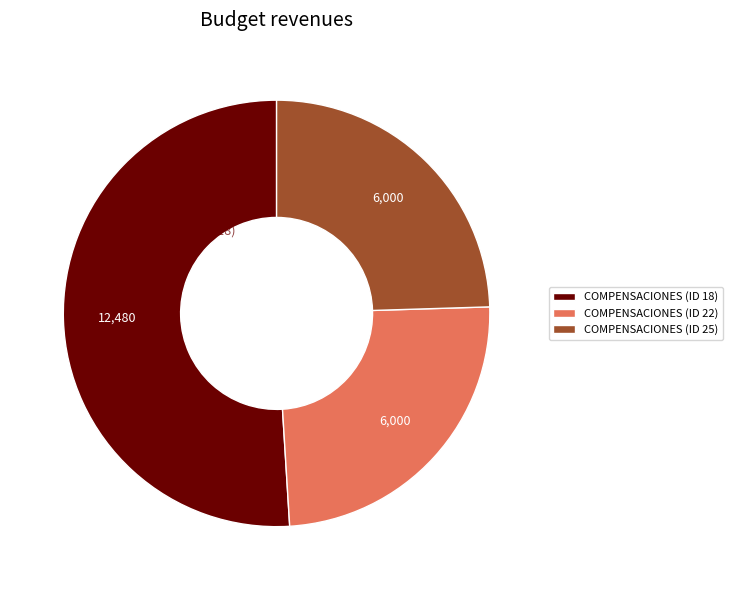

Is the sum of COMPENSACIONES (ID 22) and COMPENSACIONES (ID 25) greater than half?

No